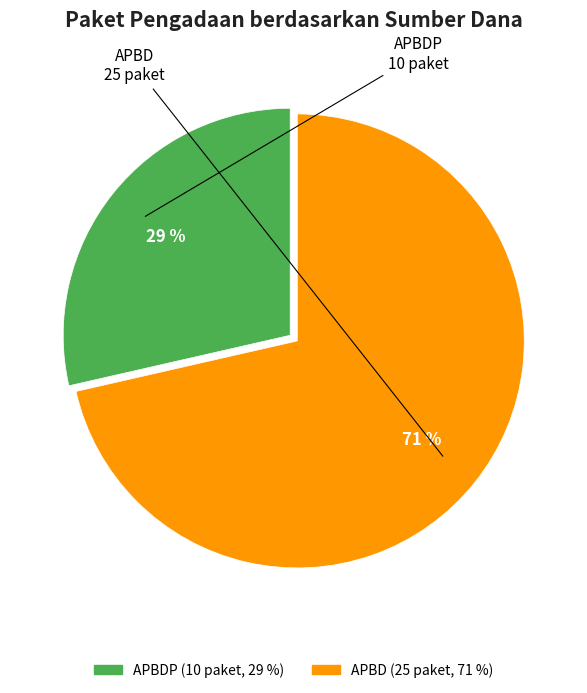

Is there any slice that represents more than half of the pie?

Yes